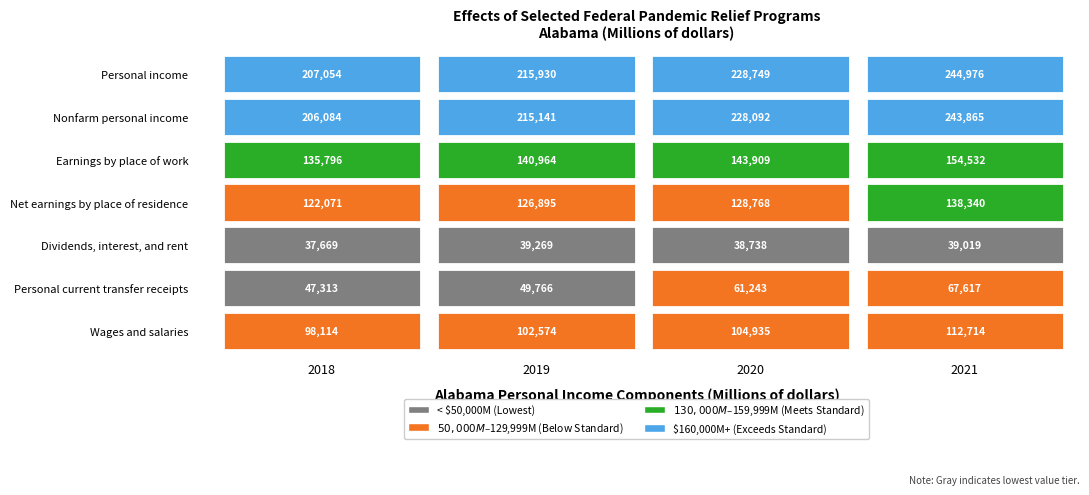

Between 2018 and 2020, which series saw the biggest shift?

Nonfarm personal income